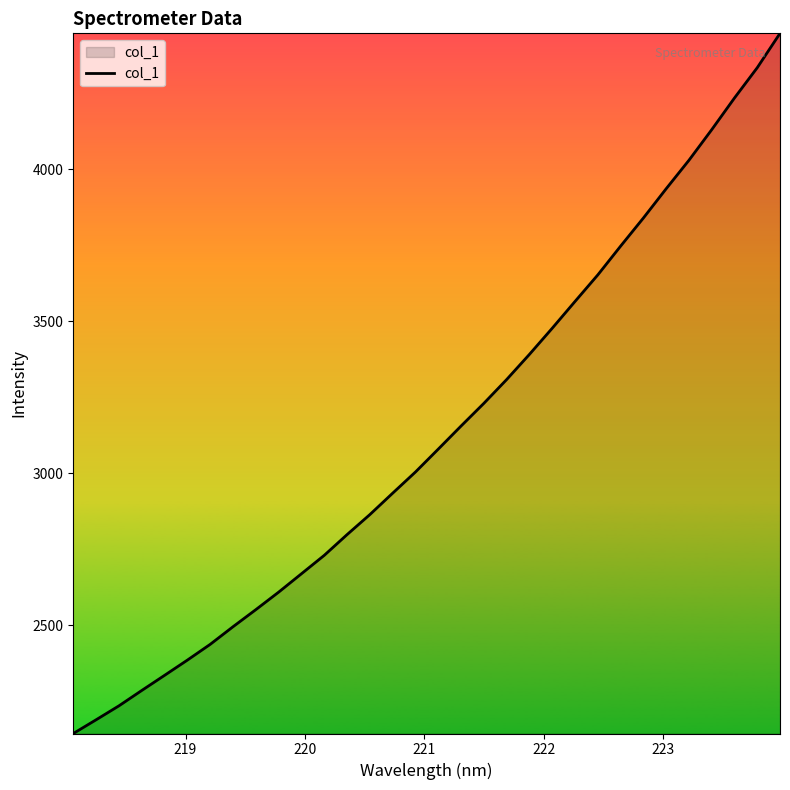

How many lines are shown in the chart?

1